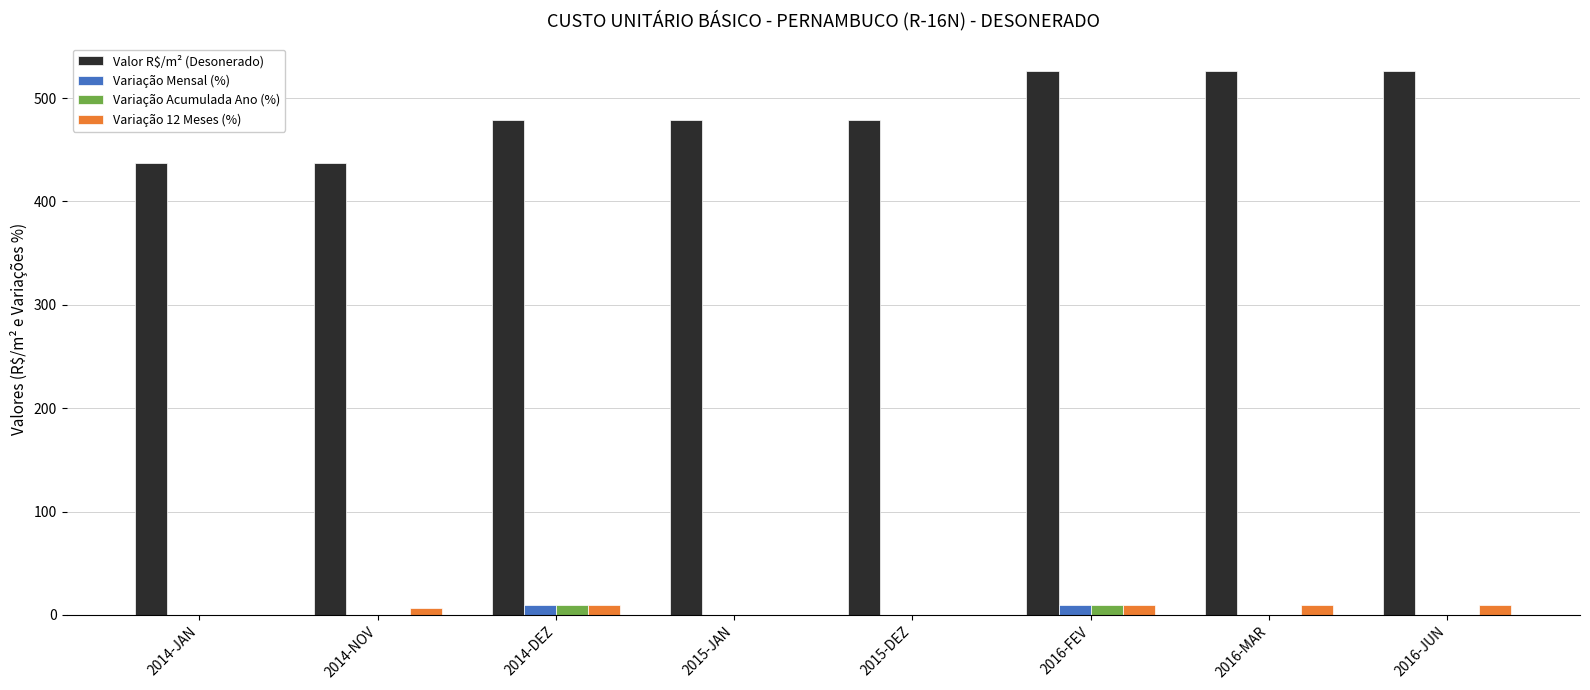

What is the greatest value displayed?

526.5